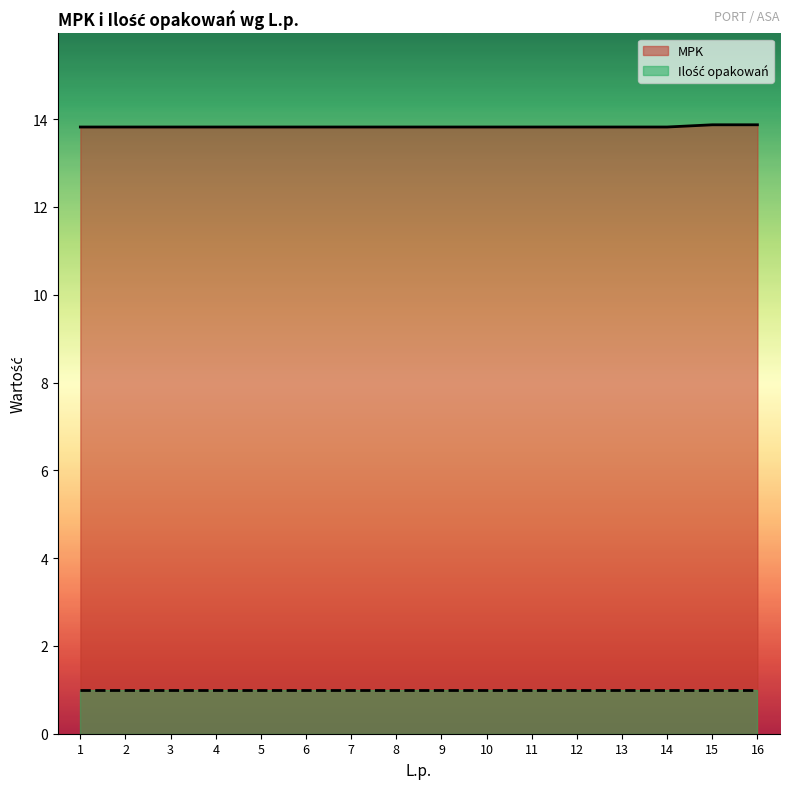

What value does the Ilość opakowań series have at 4?

1.0